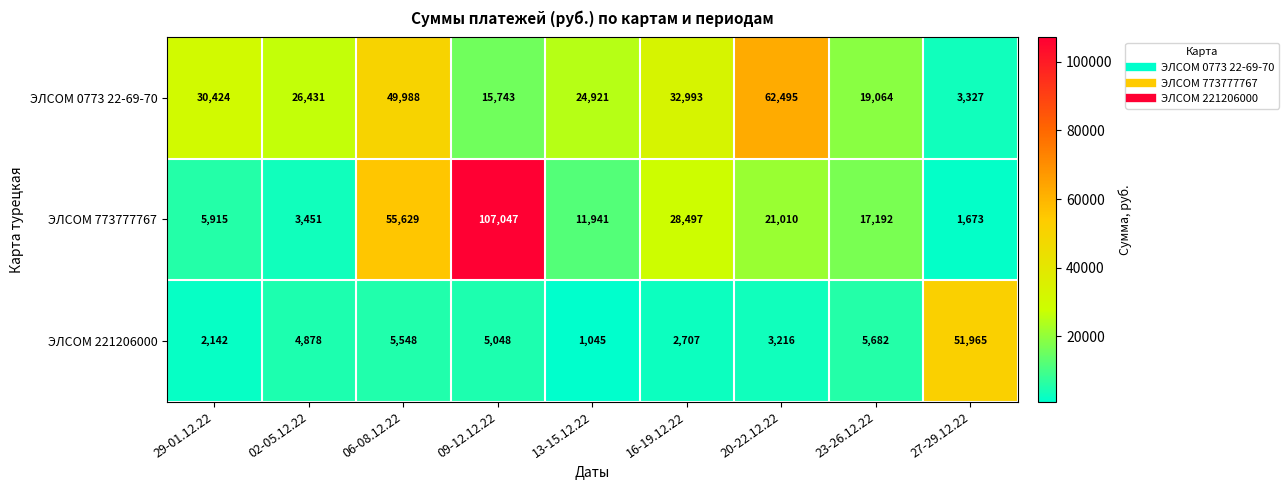

Reading left to right, list all the values displayed in this chart.

ЭЛСОМ 0773 22-69-70: 30424	26431	49988	15743	24921	32993	62495	19064	3327
ЭЛСОМ 773777767: 5915	3451	55629	107047	11941	28497	21010	17192	1673
ЭЛСОМ 221206000: 2142	4878	5548	5048	1045	2707	3216	5682	51965